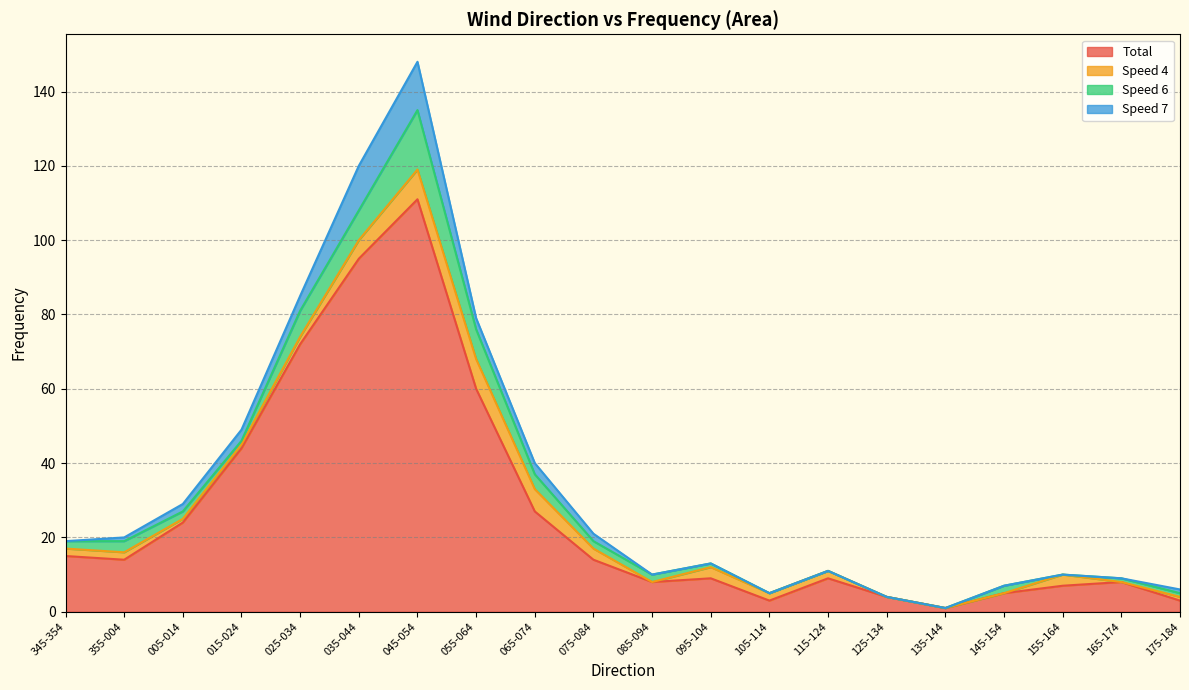

True or false: Speed 7 has more than 1 interior local peaks.

False